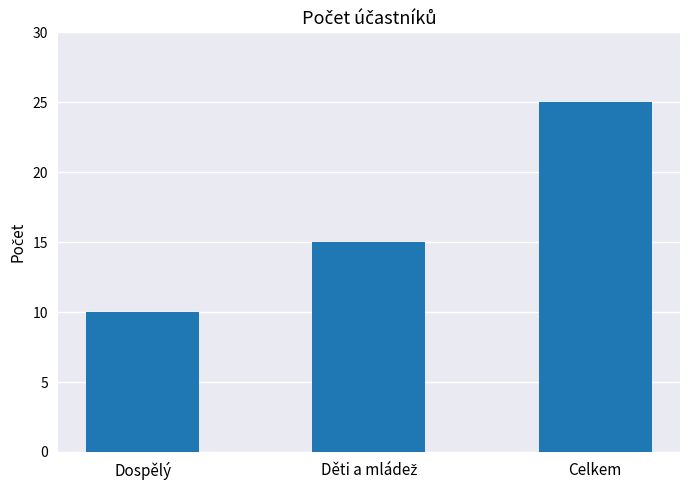

What position from the right is Dospělý?

3